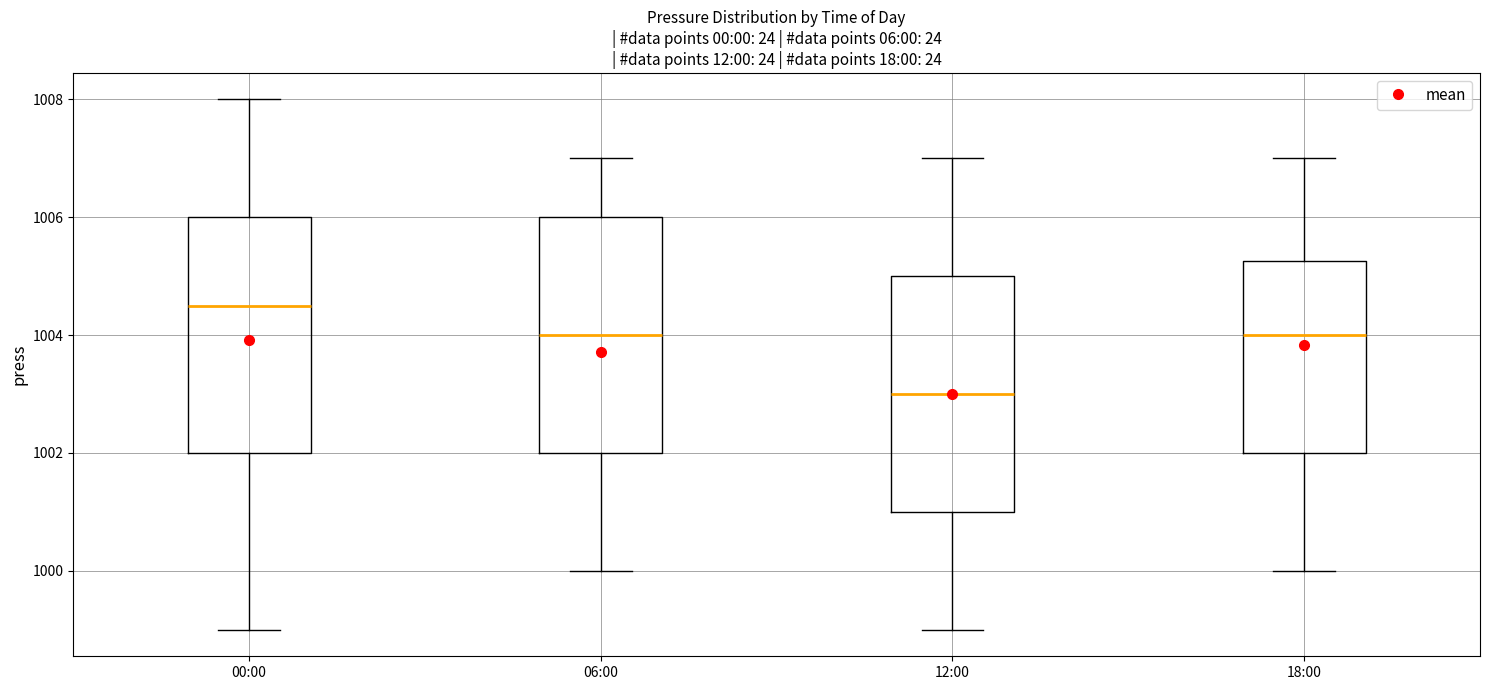

Reading left to right, read every box against the y-axis: the position of its median line, the range the box covers, and the ends of its whiskers. The values are not printed on the chart, so give them approximately, as read against the axis.

00:00: median 1004.6, box 1002.0 to 1006.0, whiskers 999.0 to 1008.0
06:00: median 1004.0, box 1002.0 to 1006.0, whiskers 1000.0 to 1007.0
12:00: median 1003.0, box 1001.0 to 1005.0, whiskers 999.0 to 1007.0
18:00: median 1004.0, box 1002.0 to 1005.2, whiskers 1000.0 to 1007.0